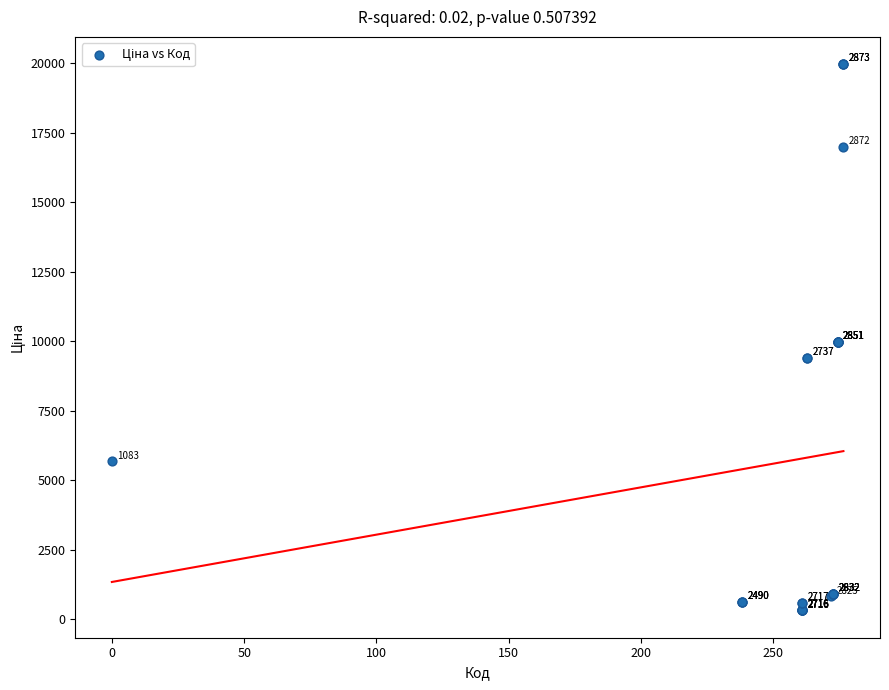

What Y value in the scatter plot is closest to 10137?

9975.0